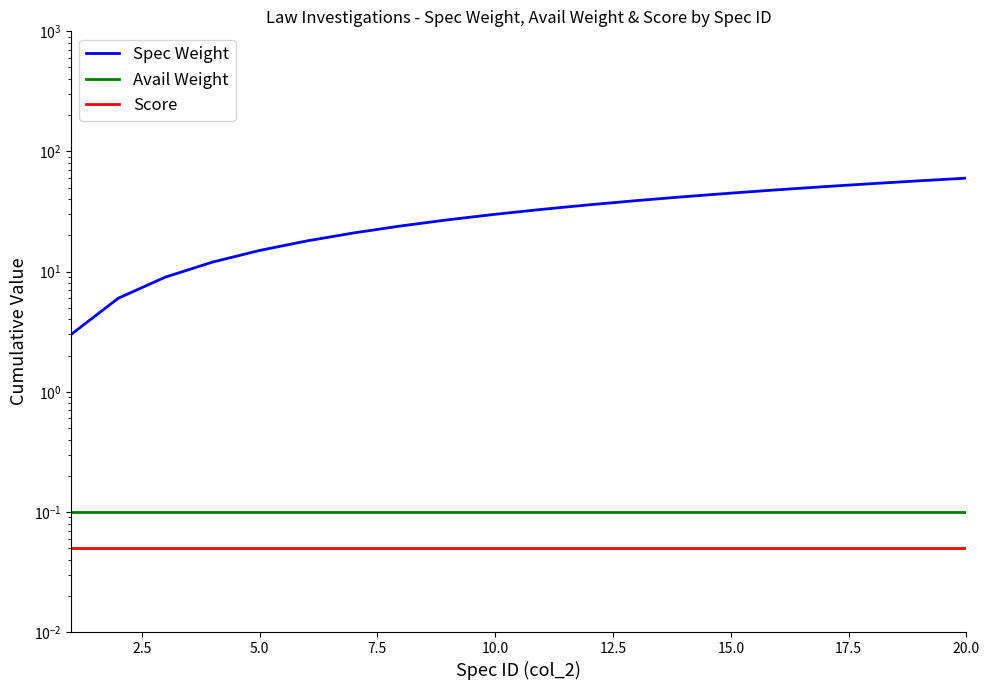

How many lines are shown in the chart?

3